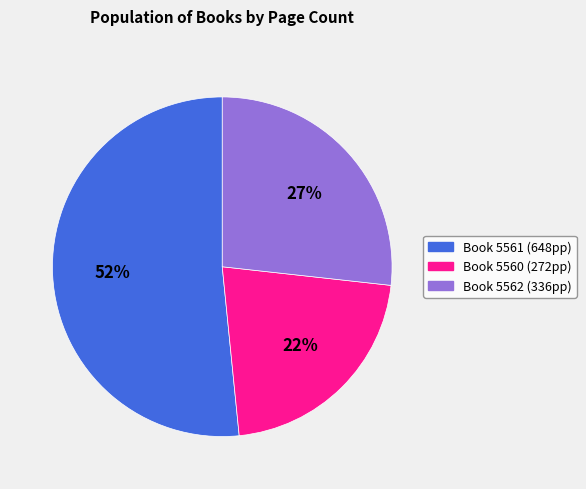

To the nearest percent, what is the average slice percentage?

33%